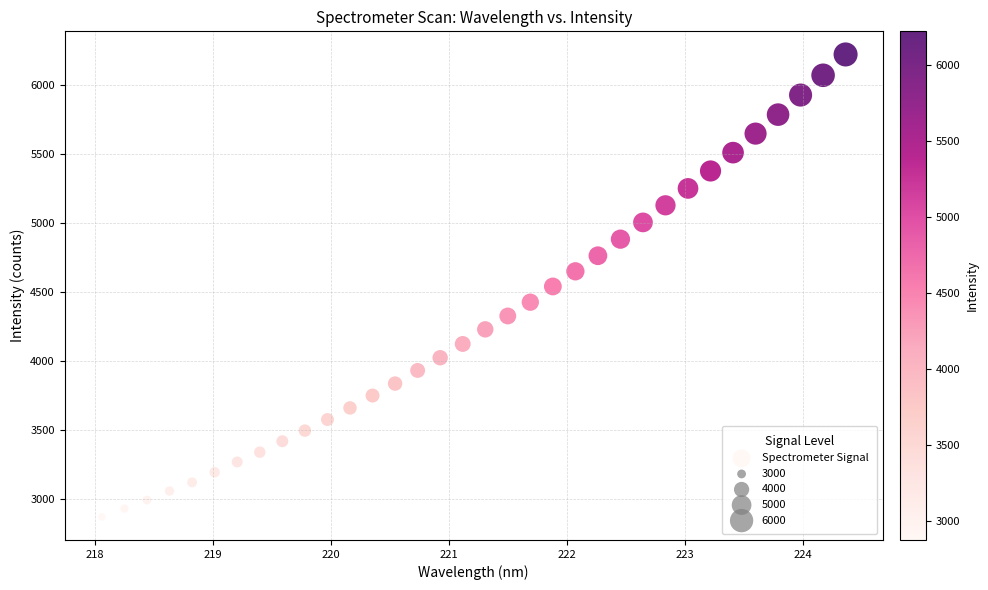

What is the range of X values (max minus min)?

6.3